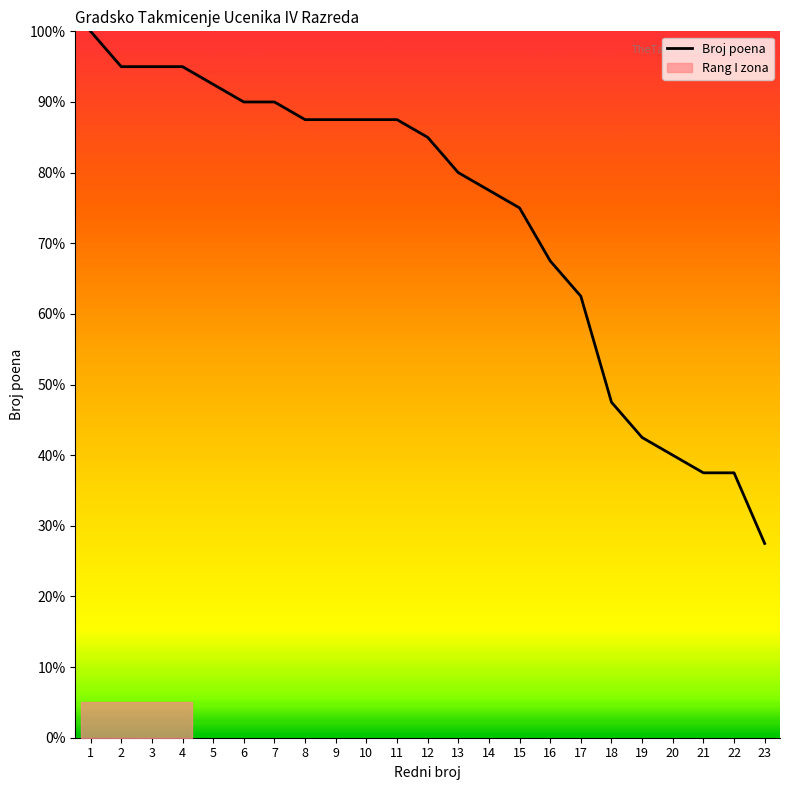

What is the maximum value shown in the chart?

100.0